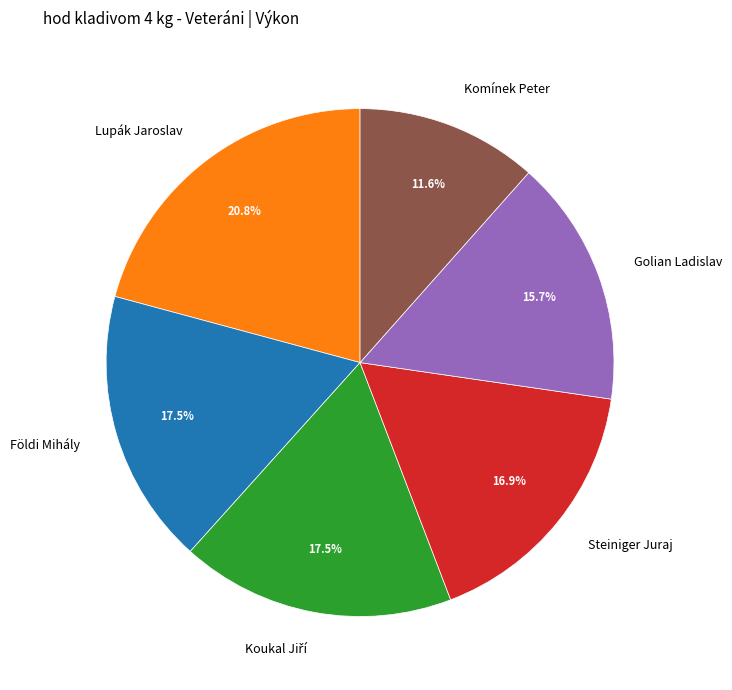

To the nearest percent, what percentage of the pie is Komínek Peter?

12%